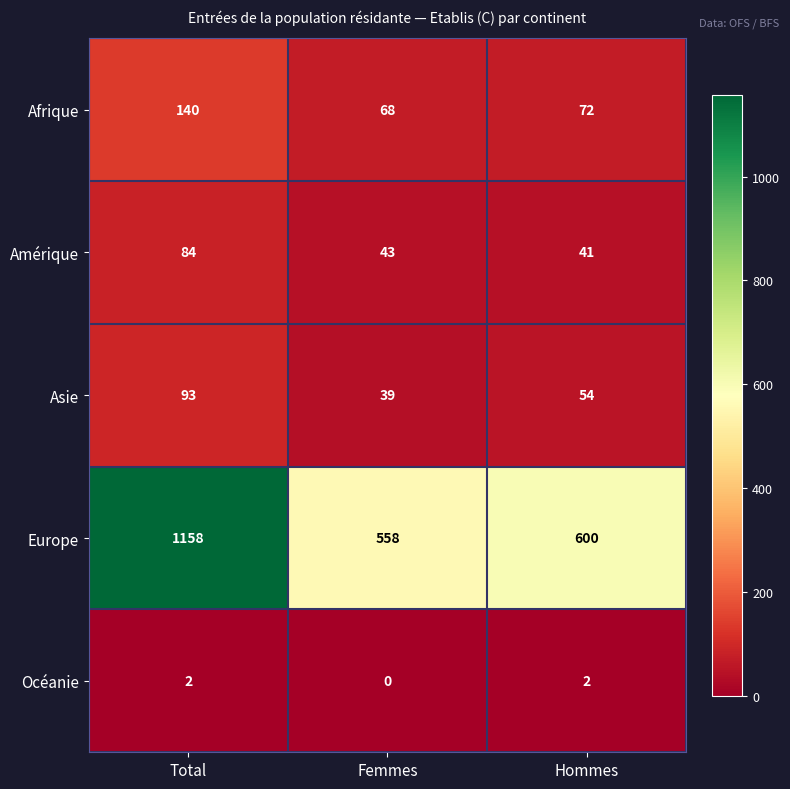

At how many categories does at least one series exceed 1127?

1